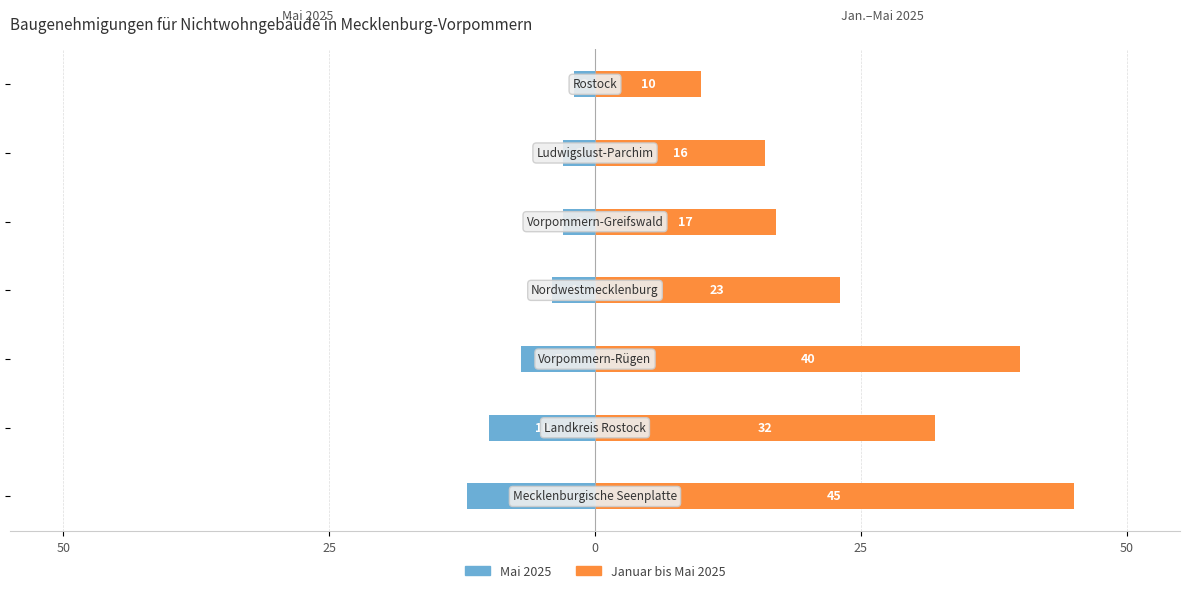

What are all the series names shown in the legend?

Mai 2025, Januar bis Mai 2025